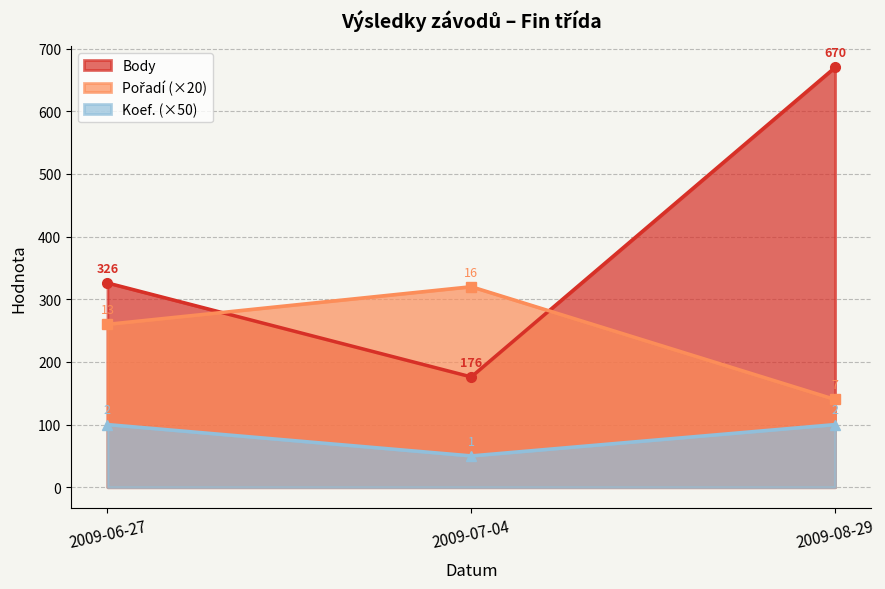

How many distinct data groups are displayed?

3